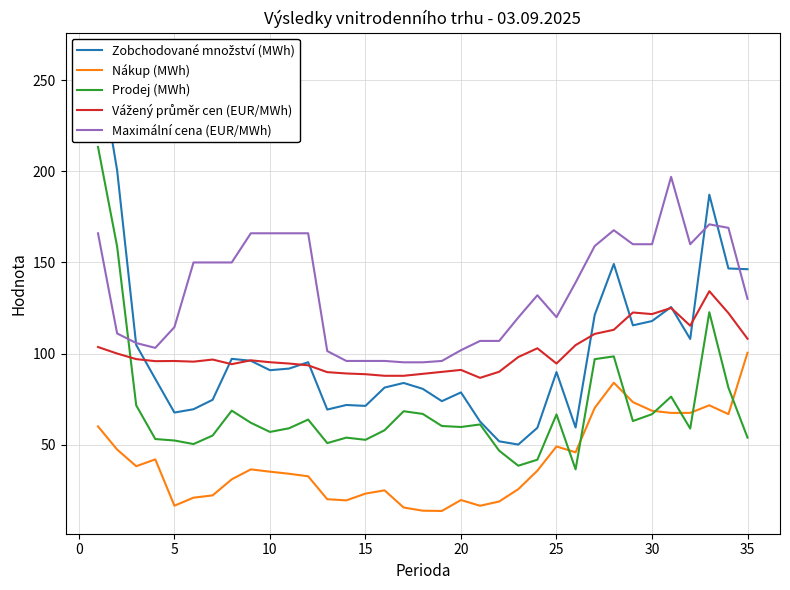

What value does the Zobchodované množství (MWh) series have at 33?

146.7